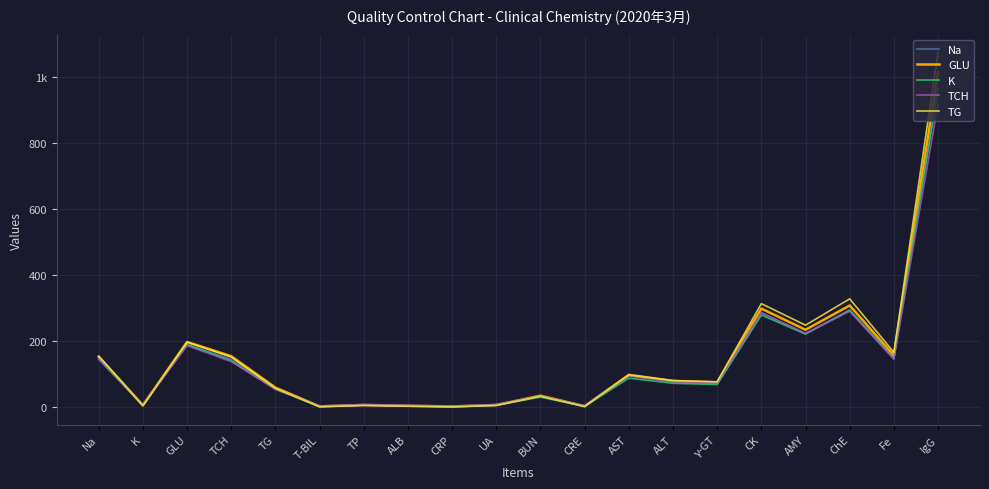

What is the sum of the GLU values at AST and GLU?

295.7